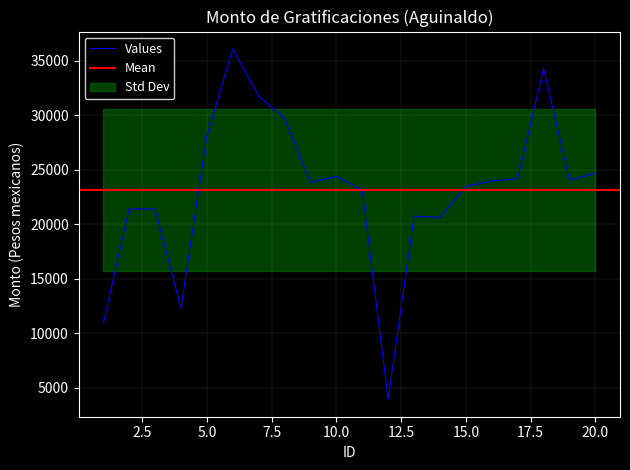

What is the lowest value of the Values series?

3947.3